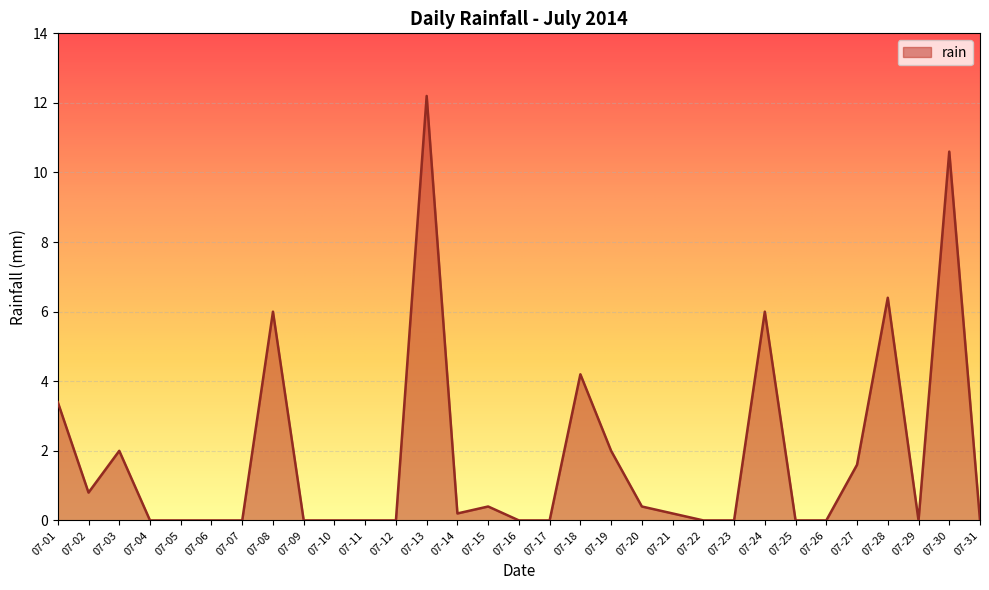

What is the greatest value displayed?

12.2